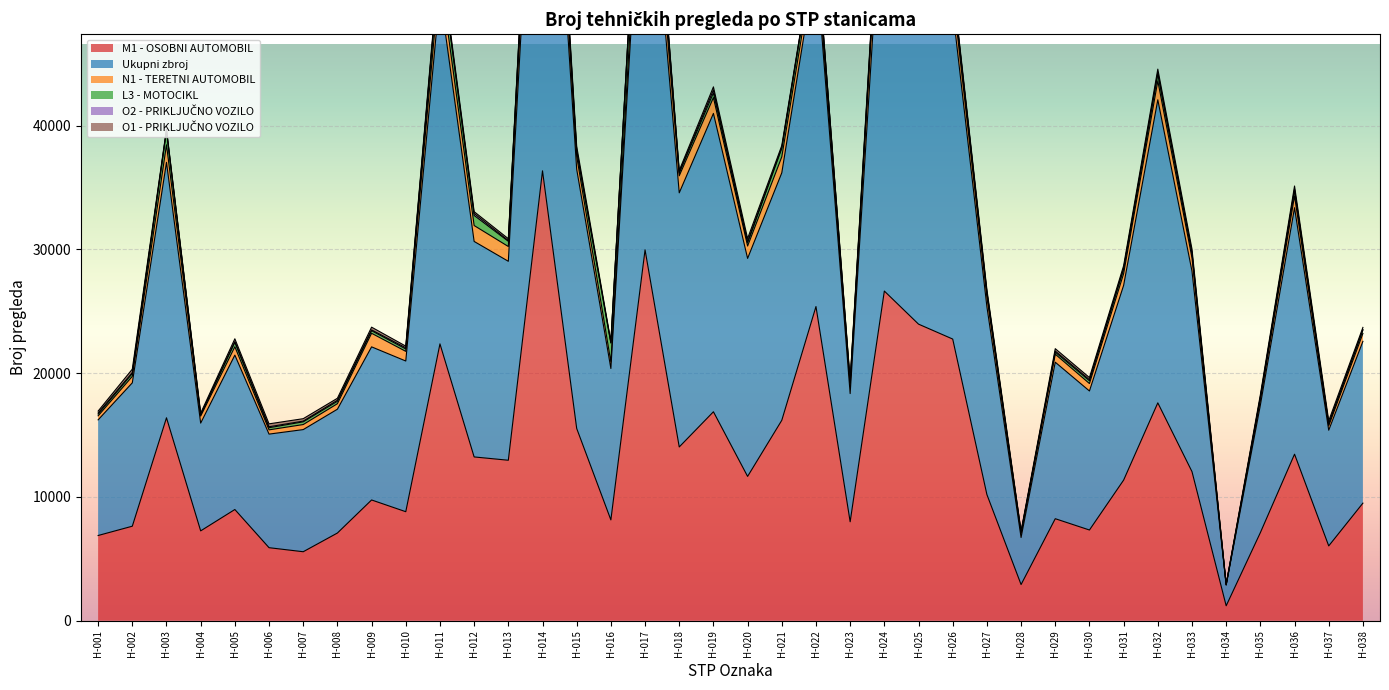

True or false: O2 - PRIKLJUČNO VOZILO and Ukupni zbroj cross at least once.

False